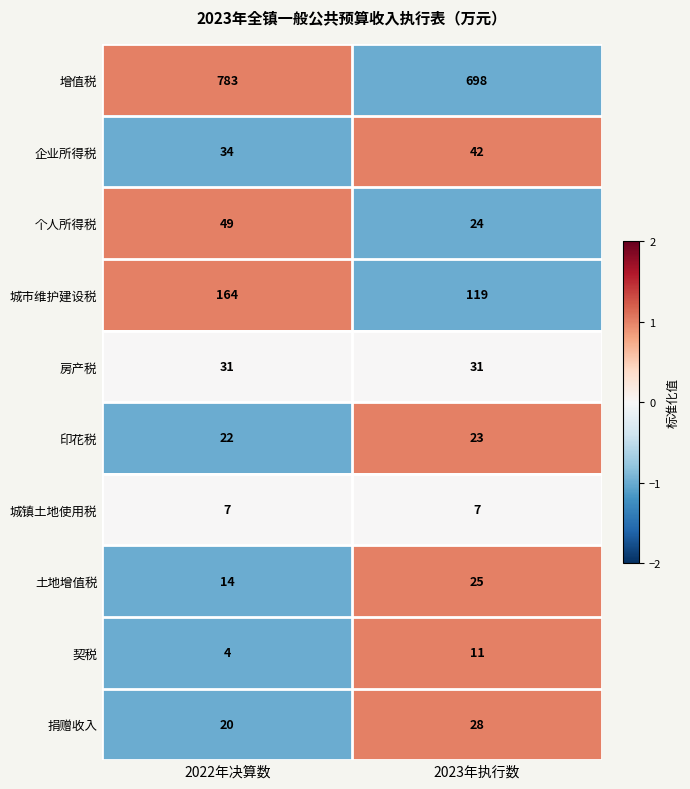

What is the total value across all series at 2023年执行数?

1008